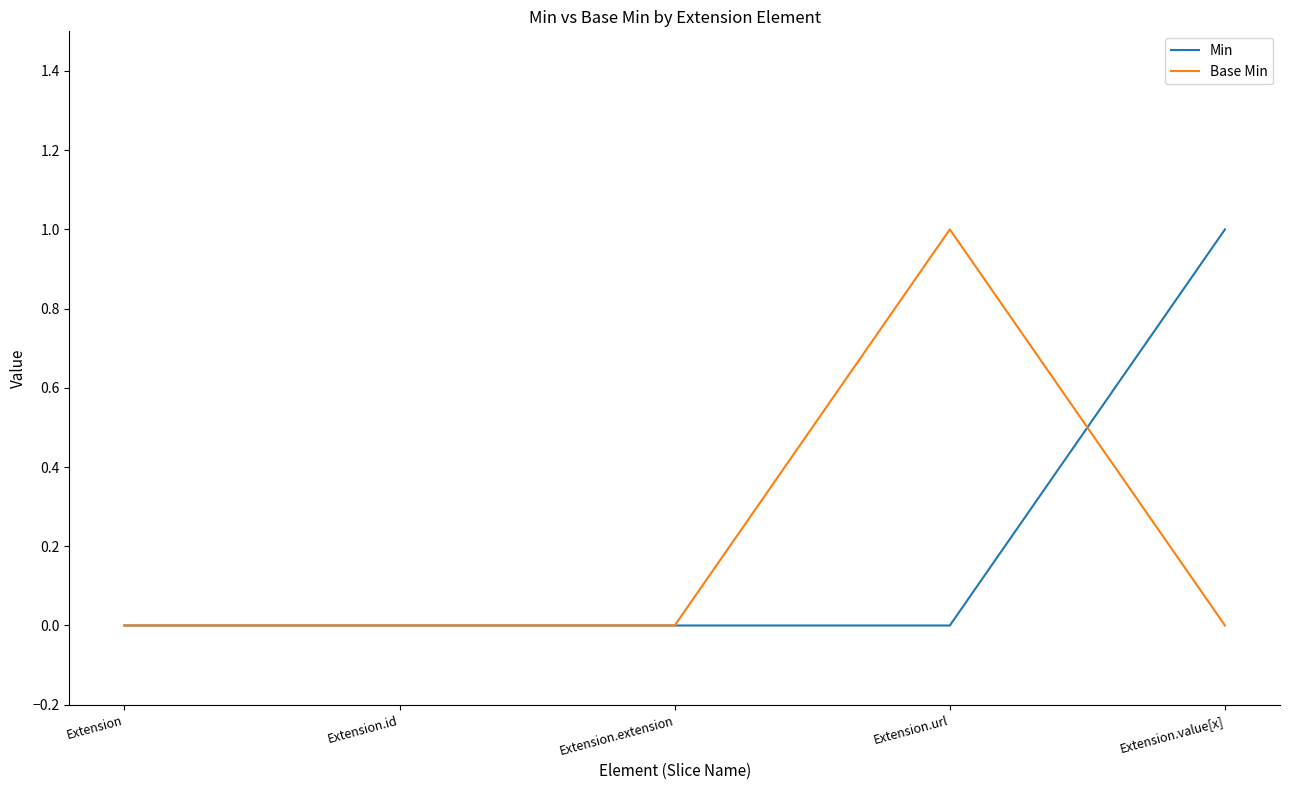

At which label does Min reach its peak?

Extension.value[x]